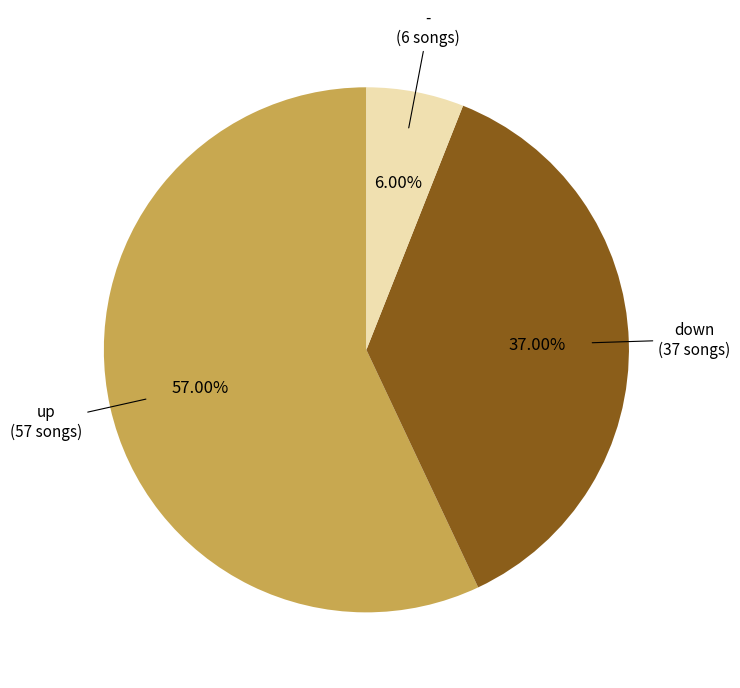

To the nearest percent, what is the difference between the up and - slice percentages?

51%